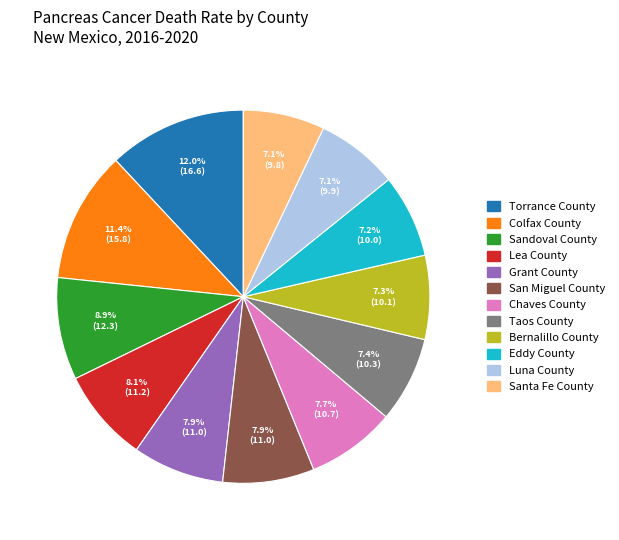

How many segments does this pie chart have?

12